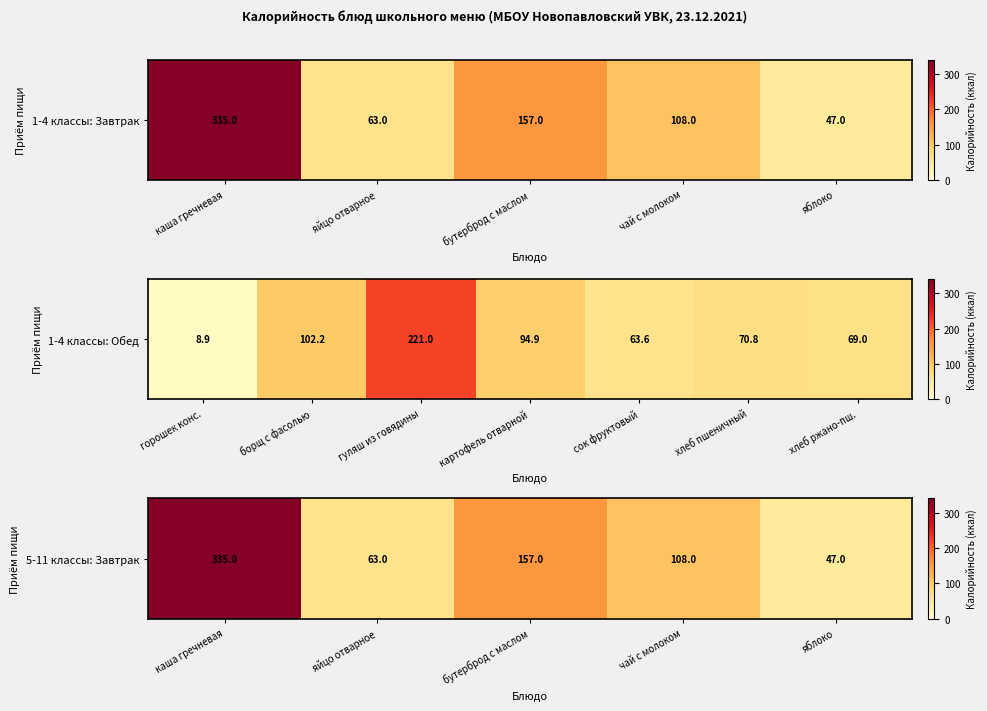

What is the smallest value displayed?

47